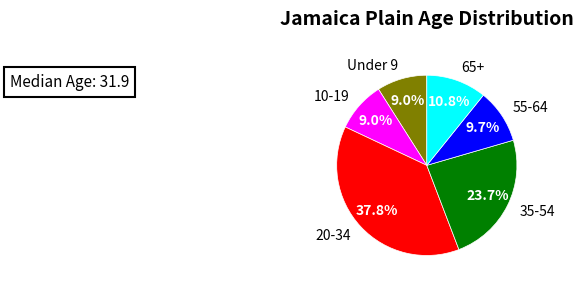

How many segments does this pie chart have?

6